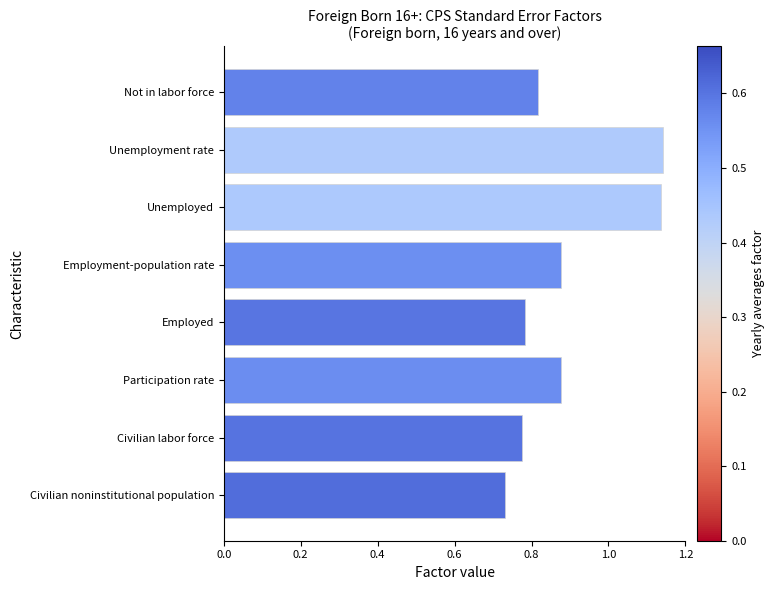

The value at Employed is 0.3. True or false?

False